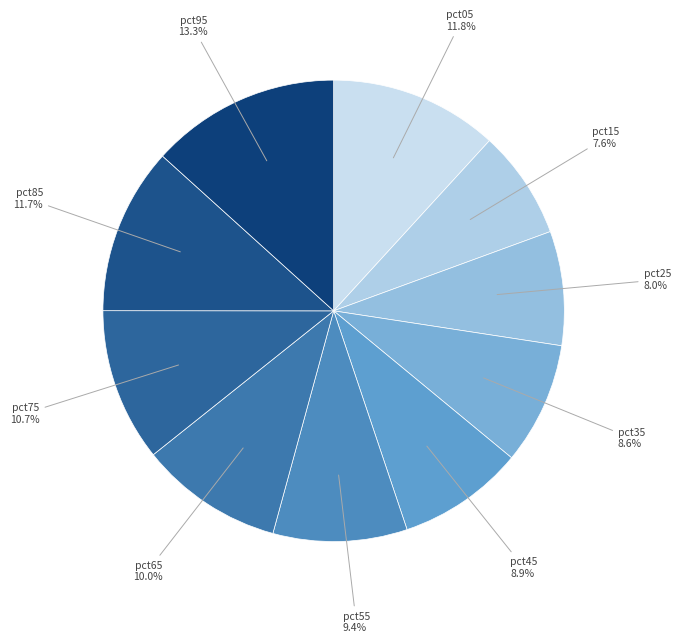

Count the number of slices in the pie.

10